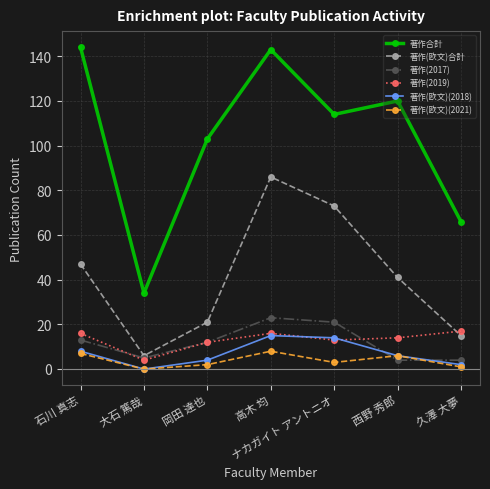

What position from the left is 大石 篤哉?

2